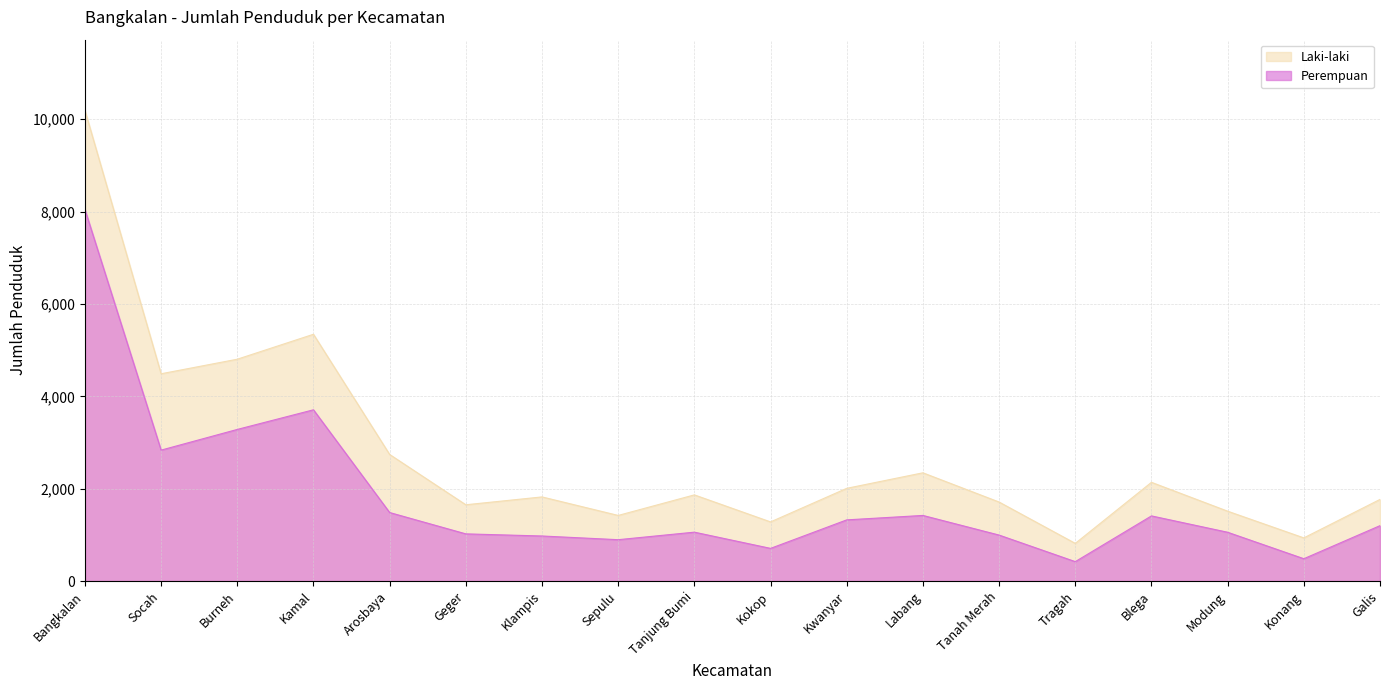

Reading left to right, what are all the values shown in this chart?

Laki-laki: Bangkalan=10192	Socah=4488	Burneh=4803	Kamal=5343	Arosbaya=2741	Geger=1652	Klampis=1822	Sepulu=1421	Tanjung Bumi=1866	Kokop=1281	Kwanyar=2008	Labang=2344	Tanah Merah=1711	Tragah=816	Blega=2138	Modung=1513	Konang=935	Galis=1768
Perempuan: Bangkalan=8045	Socah=2835	Burneh=3283	Kamal=3708	Arosbaya=1484	Geger=1022	Klampis=976	Sepulu=896	Tanjung Bumi=1059	Kokop=708	Kwanyar=1325	Labang=1421	Tanah Merah=996	Tragah=421	Blega=1411	Modung=1057	Konang=484	Galis=1200